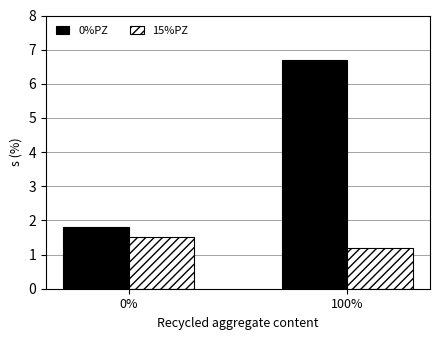

What is the label of the 2nd bar from the left?

100%